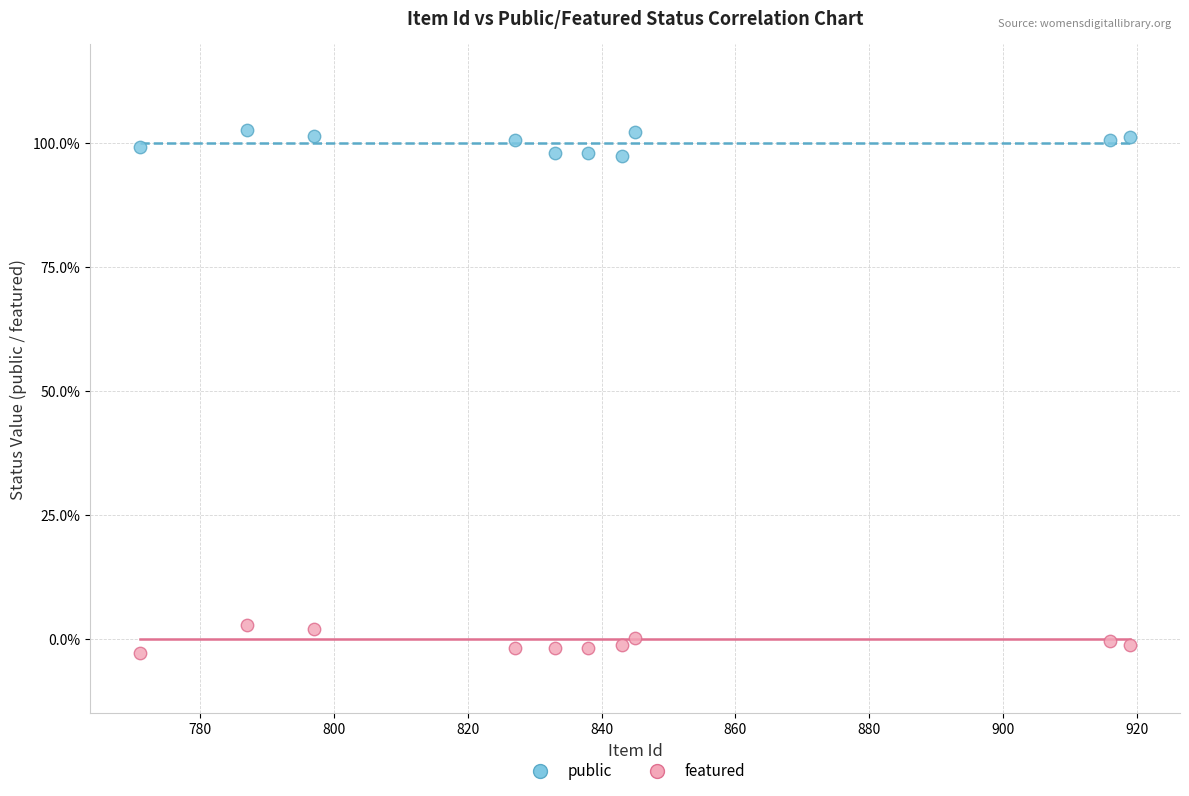

Which series contains the lowest Y value?

featured